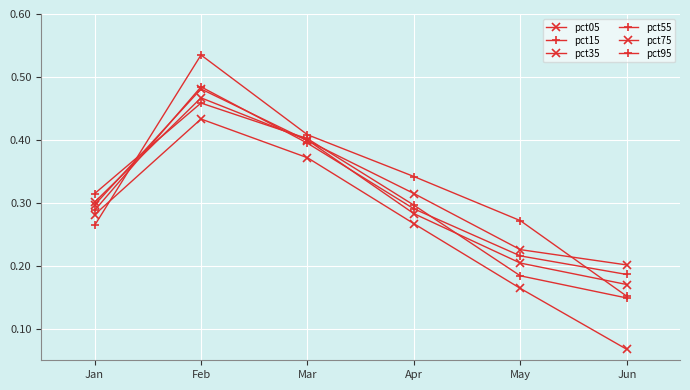

What is the difference between the pct15 values at Jun and Feb?

0.3